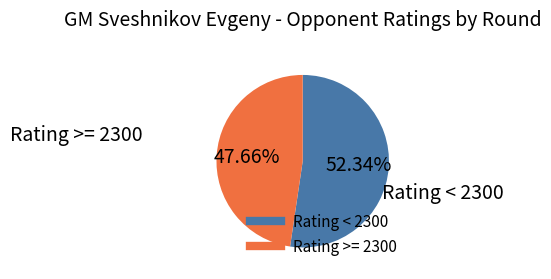

Is there a majority slice in this chart?

Yes